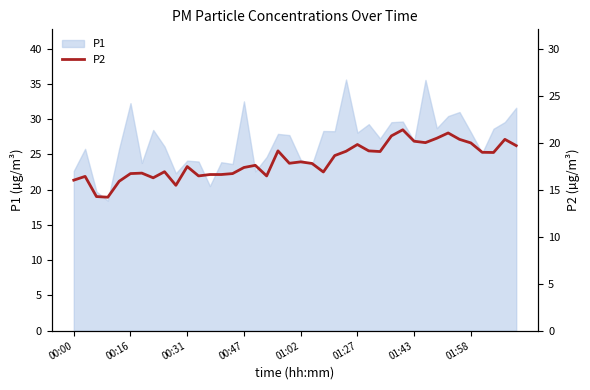

What is the sum of all values?

723.1